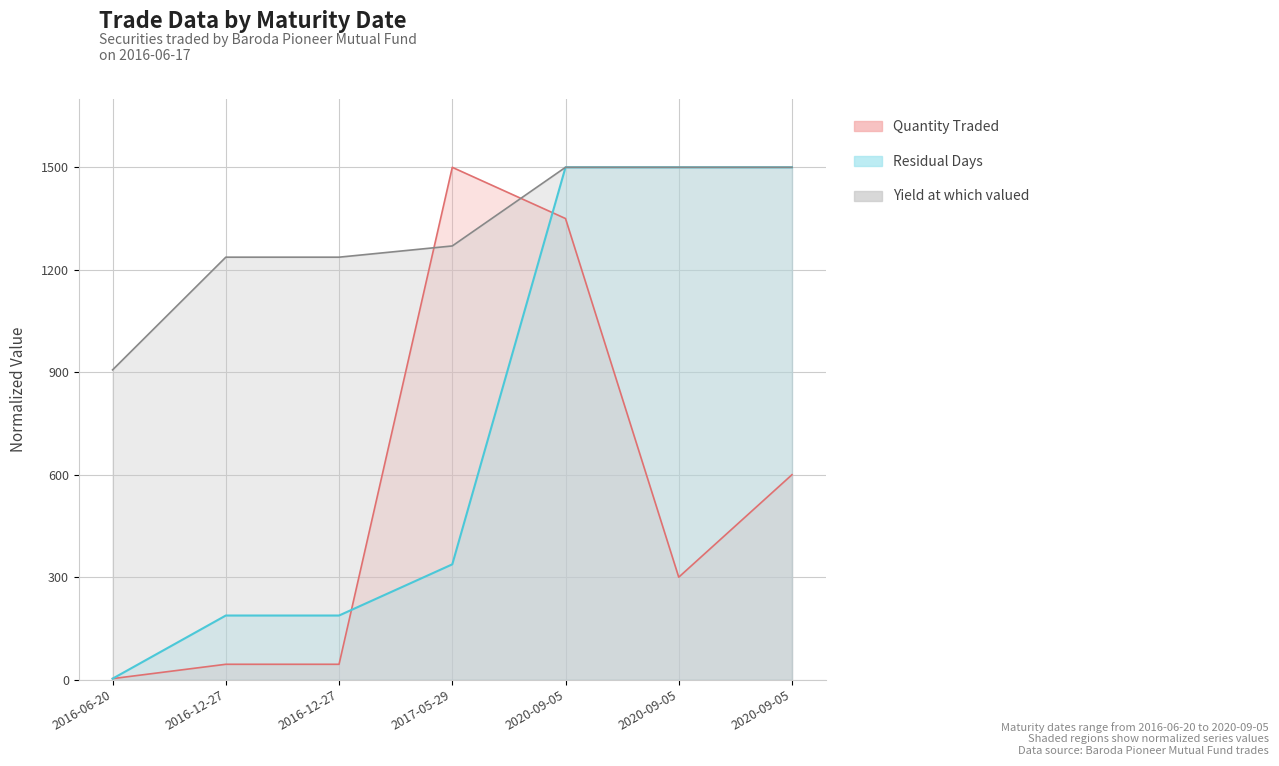

Reading left to right, extract all data points from this chart.

Quantity Traded: 2016-06-20=3.0	2016-12-27=45.0	2016-12-27=45.0	2017-05-29=1500.0	2020-09-05=1350.0	2020-09-05=300.0	2020-09-05=600.0
Residual Days: 2016-06-20=2.9	2016-12-27=187.7	2016-12-27=187.7	2017-05-29=337.5	2020-09-05=1500.0	2020-09-05=1500.0	2020-09-05=1500.0
Yield at which valued: 2016-06-20=907.0	2016-12-27=1236.9	2016-12-27=1236.9	2017-05-29=1269.8	2020-09-05=1500.0	2020-09-05=1500.0	2020-09-05=1500.0